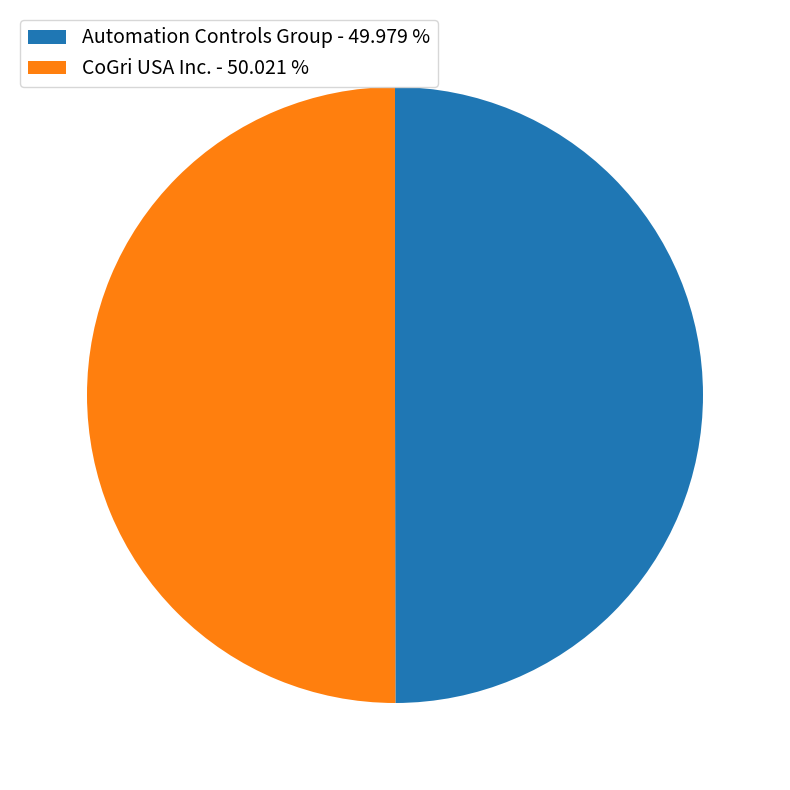

Approximately how many times larger is the value at CoGri USA Inc. - 50.021 % compared to Automation Controls Group - 49.979 %?

1.0